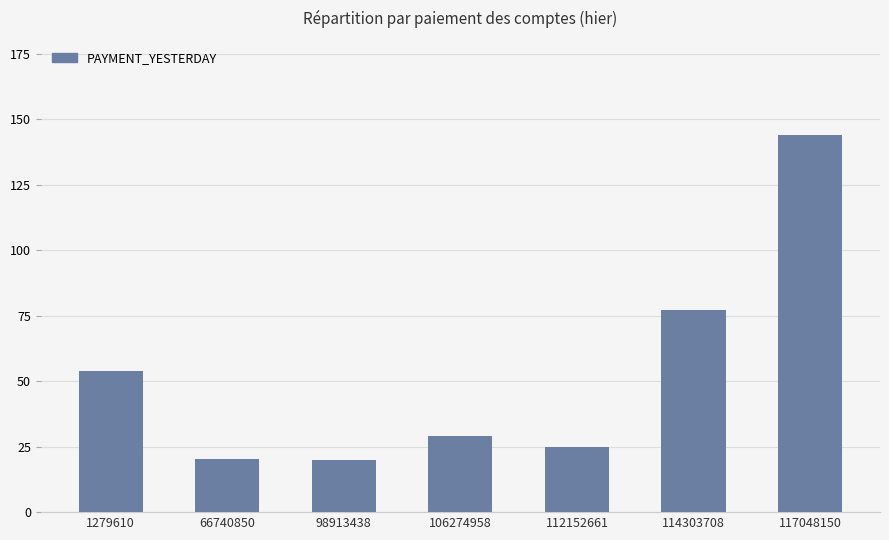

Count the number of data series in this chart.

1